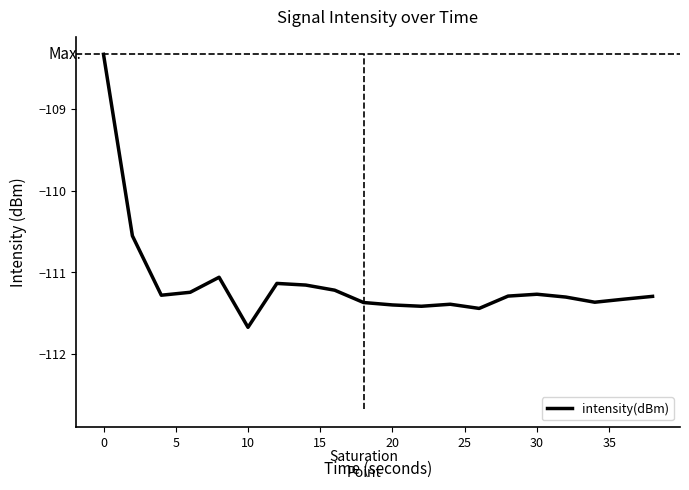

What is the difference between the maximum and second lowest values?

3.1